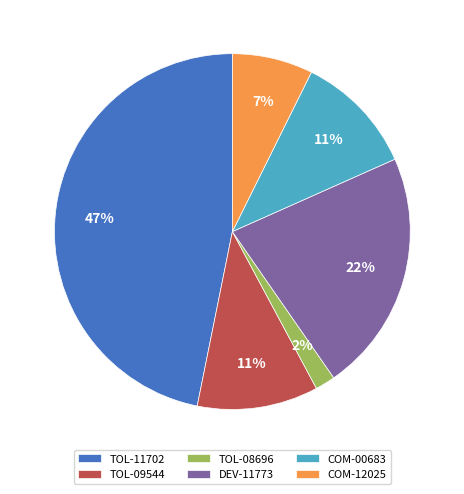

Between DEV-11773 and TOL-11702, which is larger?

TOL-11702